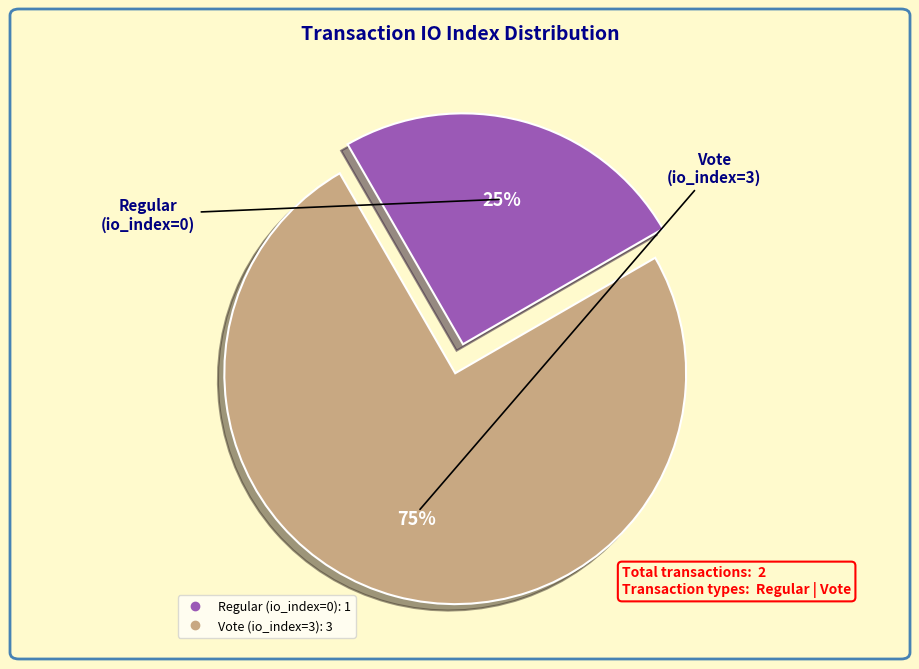

Which slice is the largest?

Vote (io_index=3)